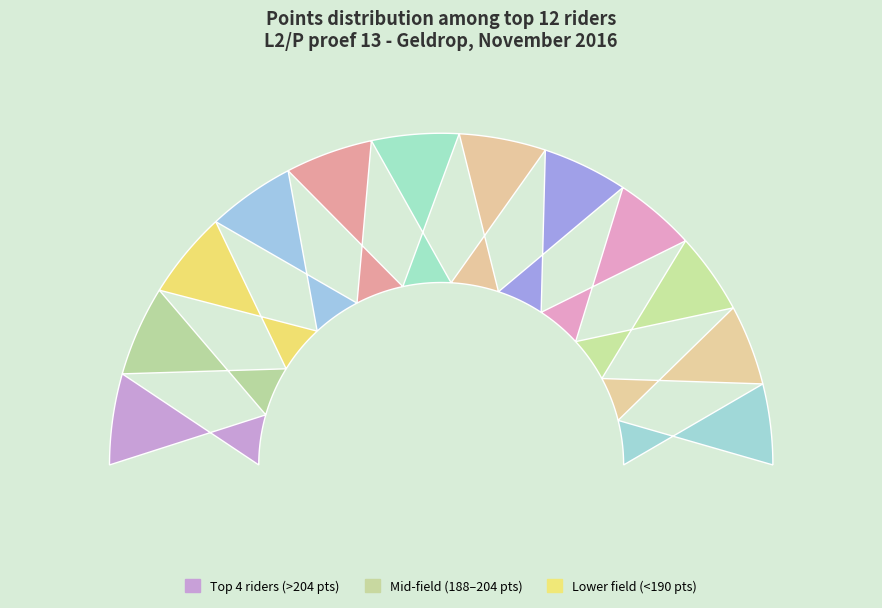

Do Linda Van Akere and Maraya Petersen together represent more than half of the pie?

No